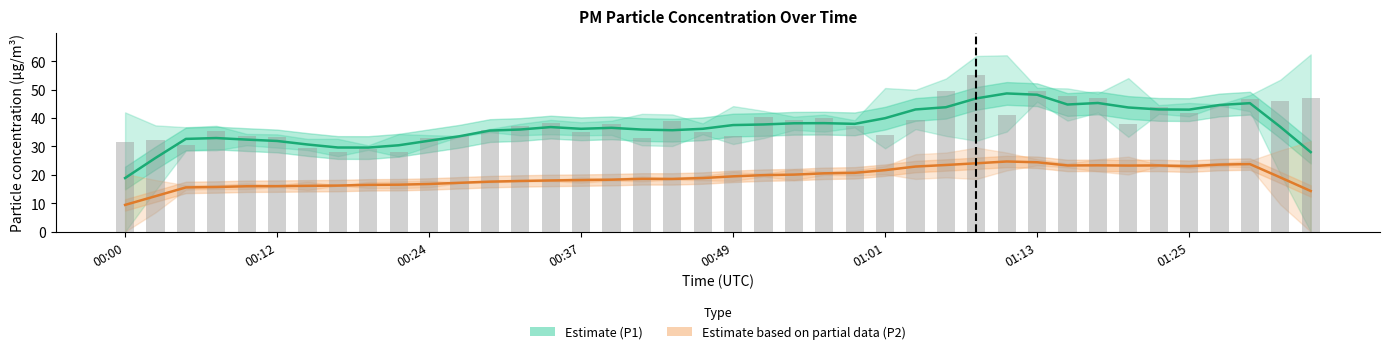

Are the bars horizontal?

No